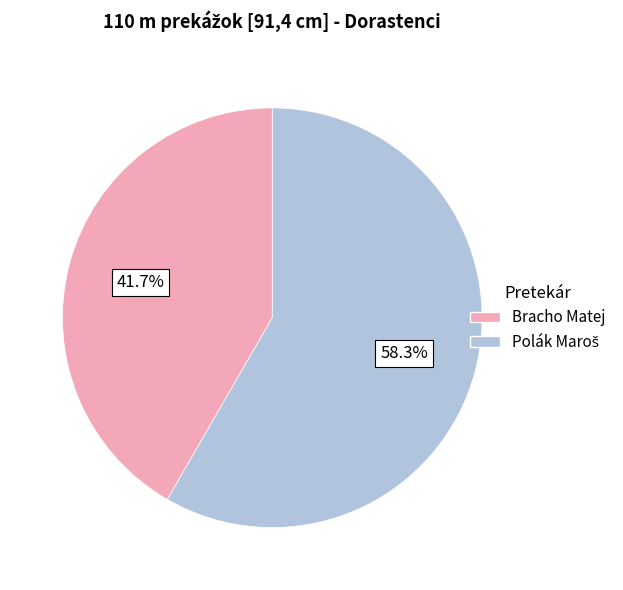

Is there a majority slice in this chart?

Yes